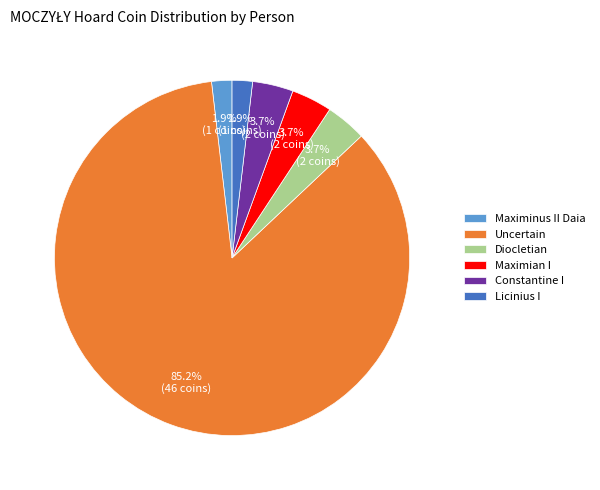

The Diocletian slice represents 11% of the pie. True or false?

False